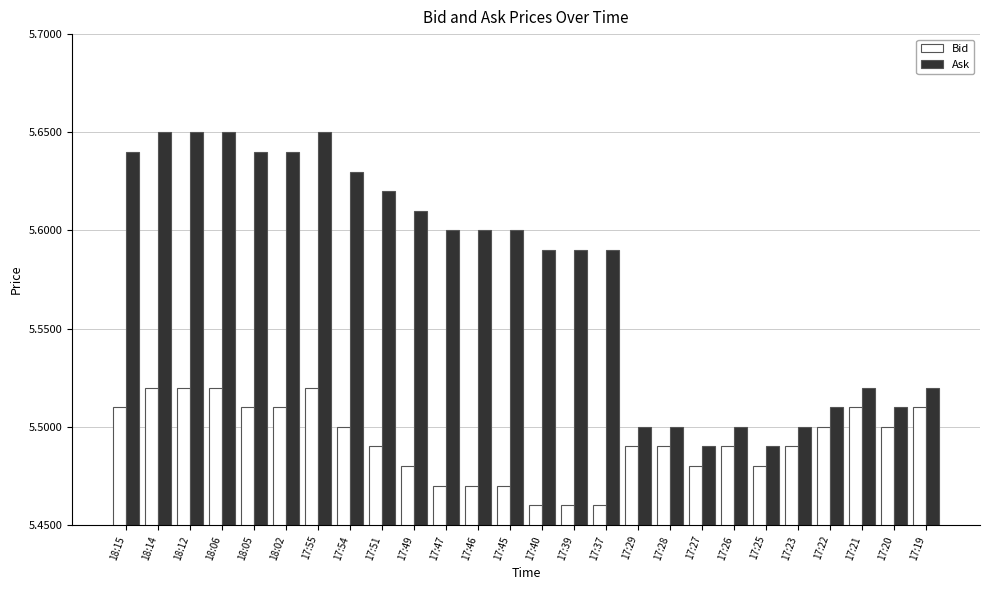

At 18:15, list the series in order from smallest to largest.

Bid, Ask